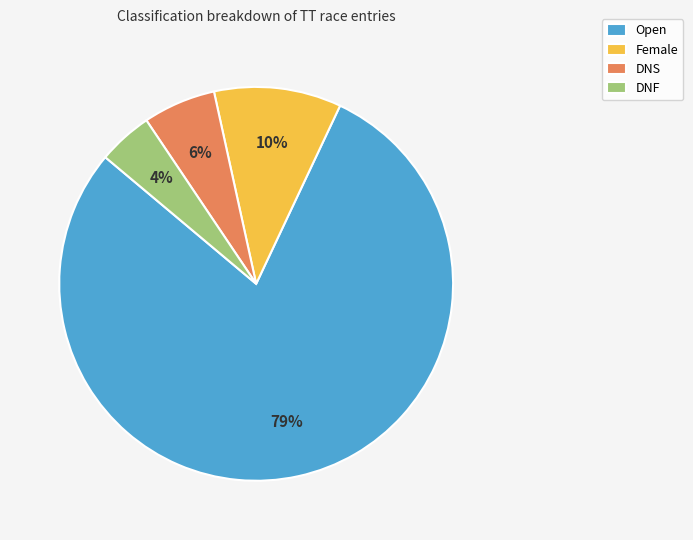

The DNF slice represents 4% of the pie. True or false?

True